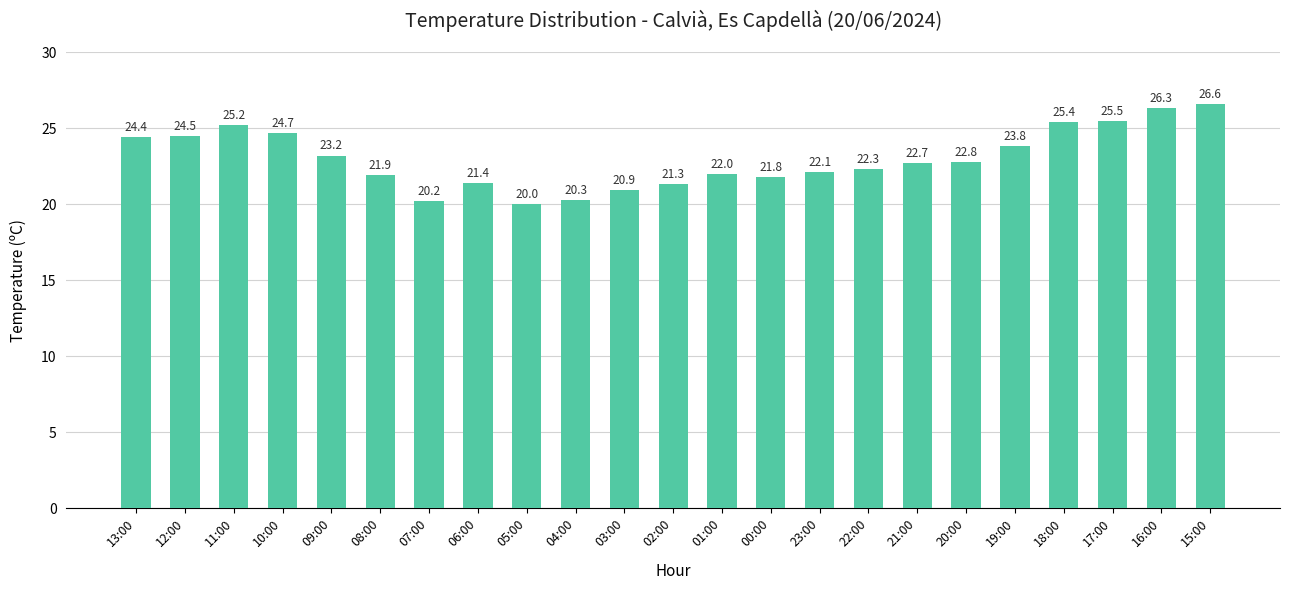

What is the sum of the values at 13:00 and 06:00?

45.8